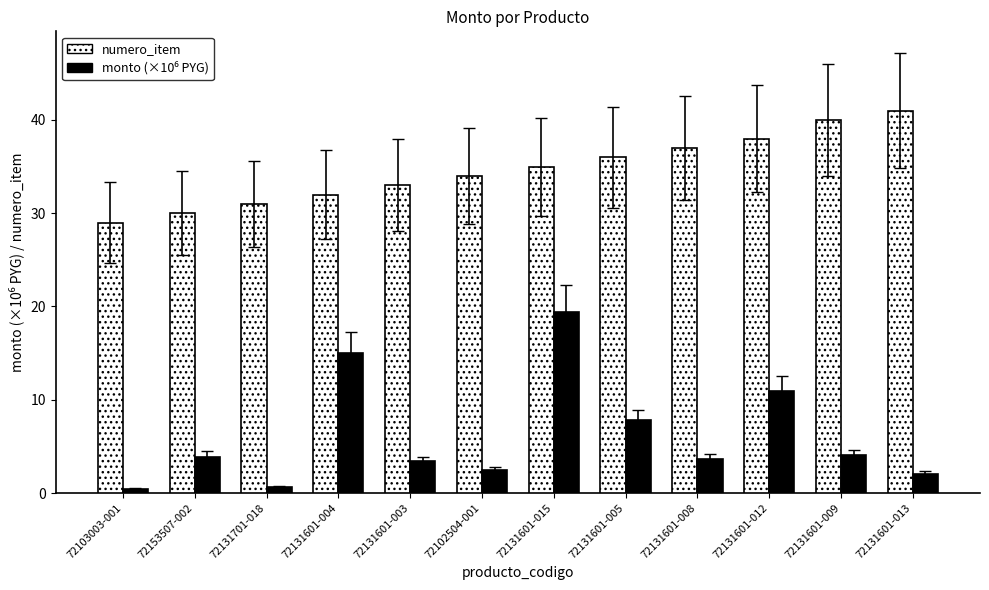

How many data points in numero_item are less than 35?

6